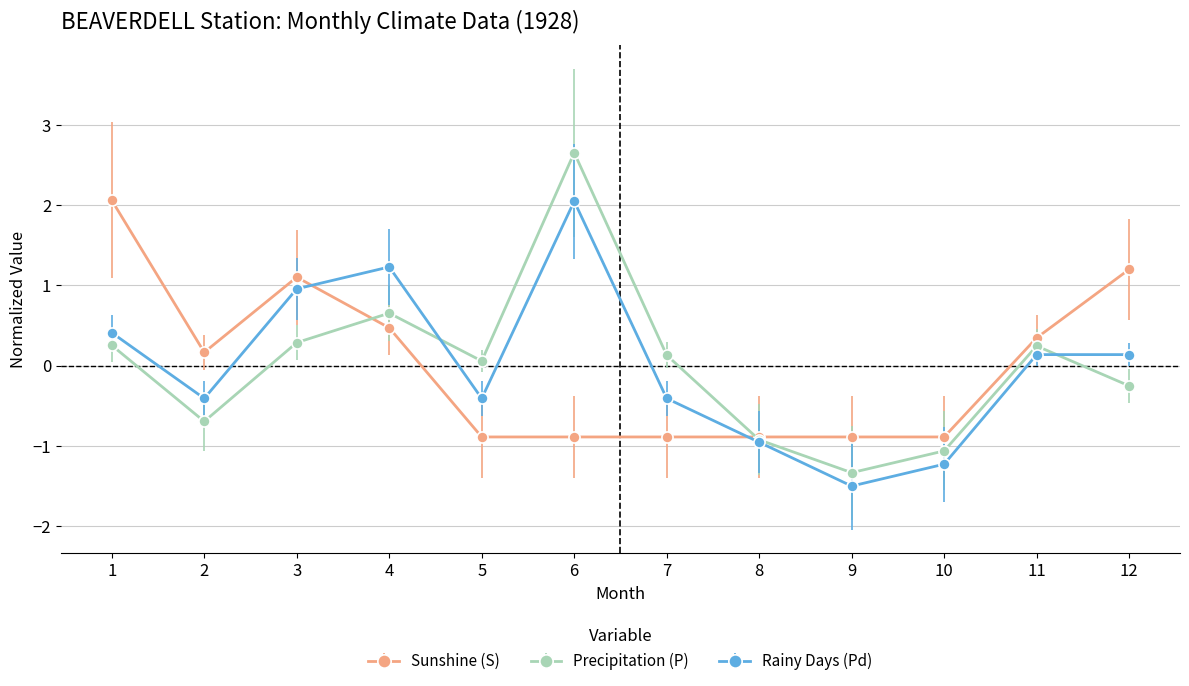

Which series ends up on top after the final intersection of Precipitation (P) and Sunshine (S)?

Sunshine (S)